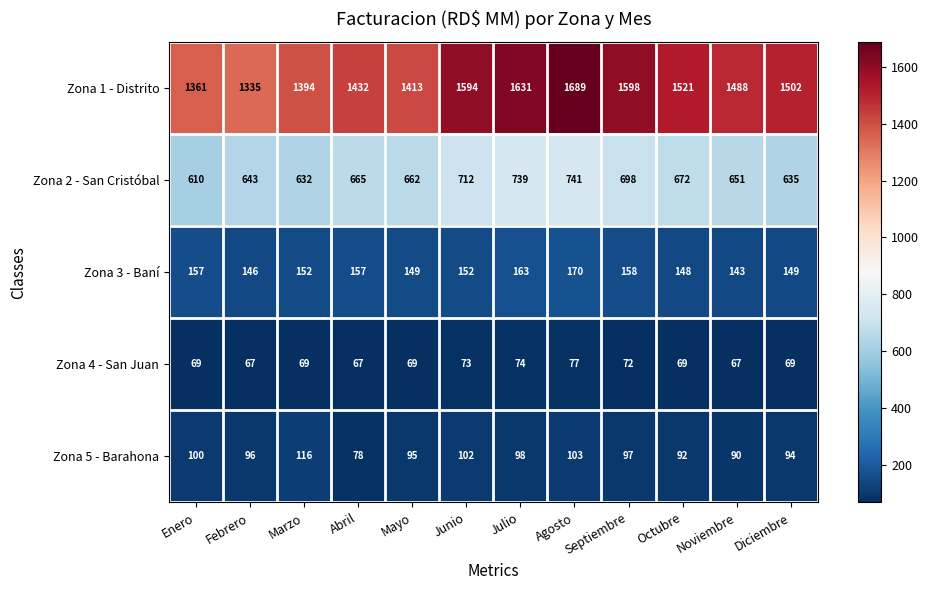

Count the number of categories in the chart.

12